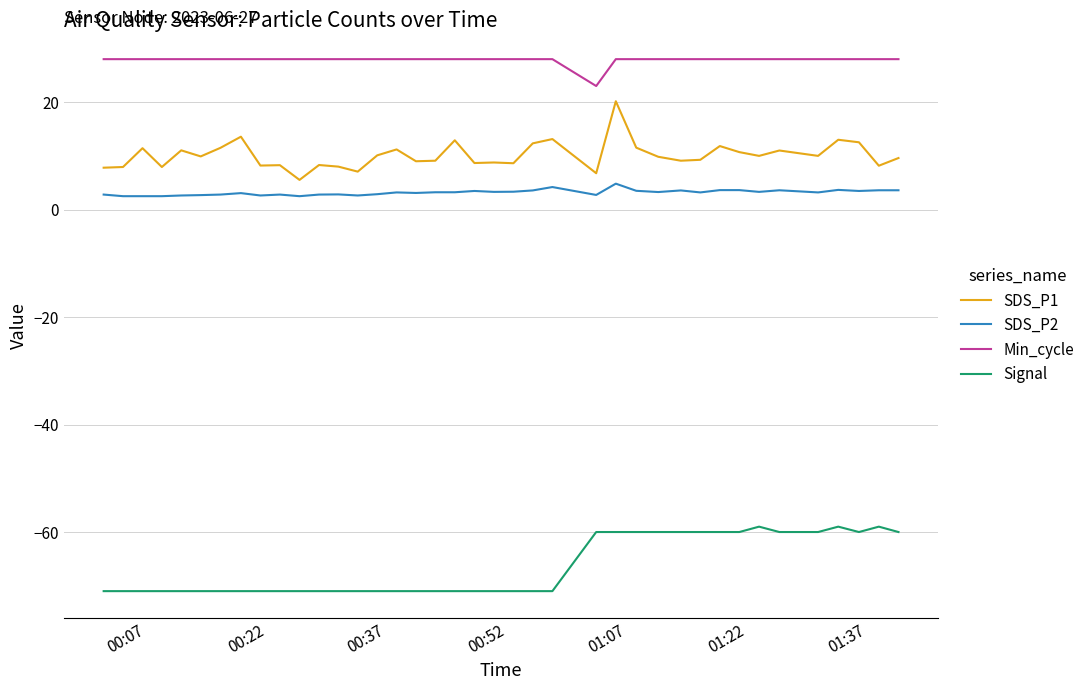

What is the minimum value shown in the chart?

-71.0